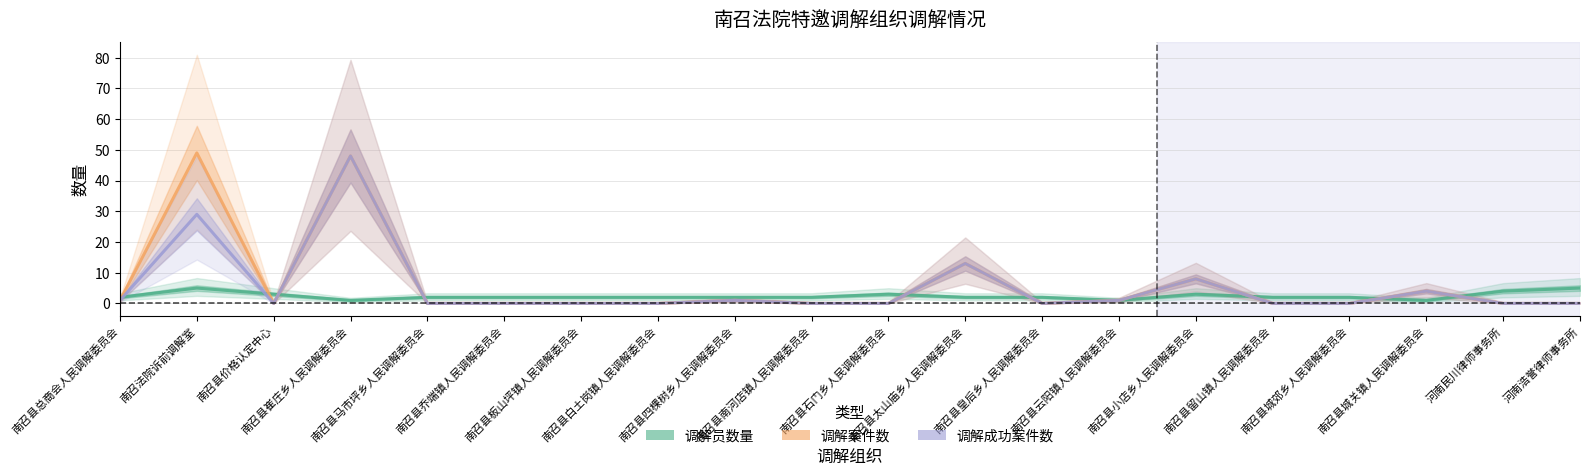

Is it true that 调解案件数 equals 11 at 南召县小店乡人民调解委员会?

False